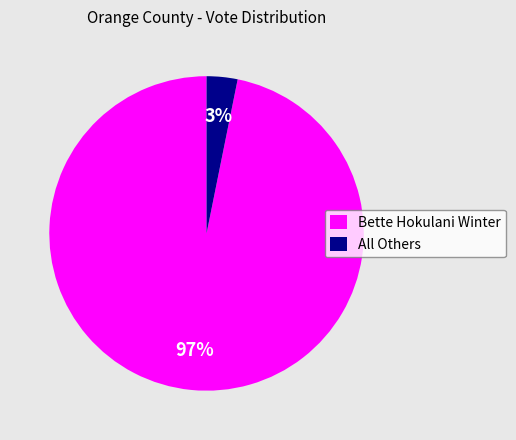

To the nearest percent, what is the difference between the largest and smallest slice percentages?

94%